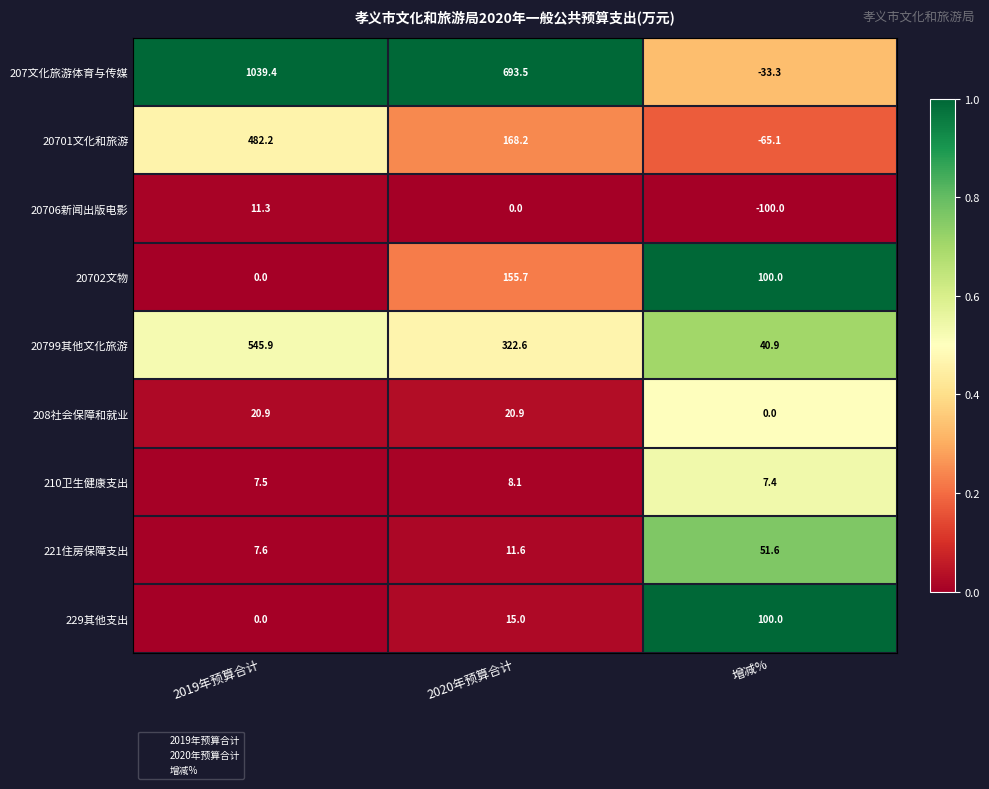

What is the total value across all series at 增减%?

101.5